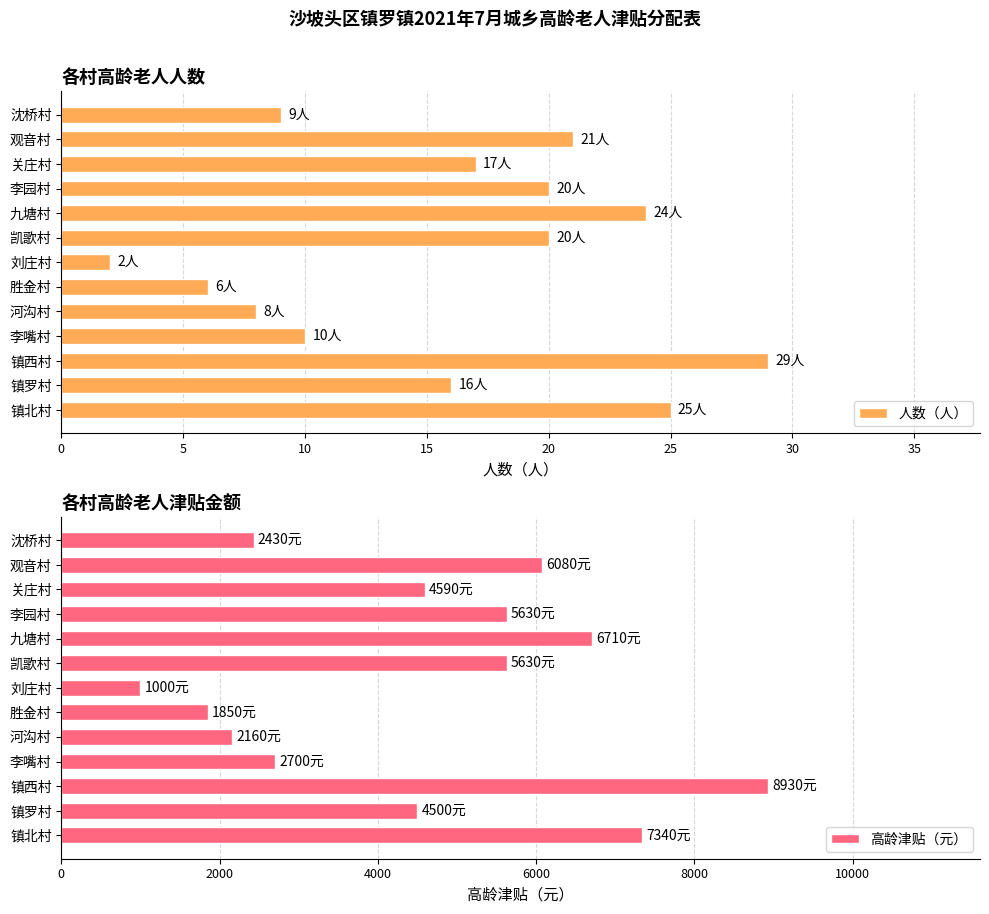

The value of 人数（人） at 河沟村 is 6. True or false?

False